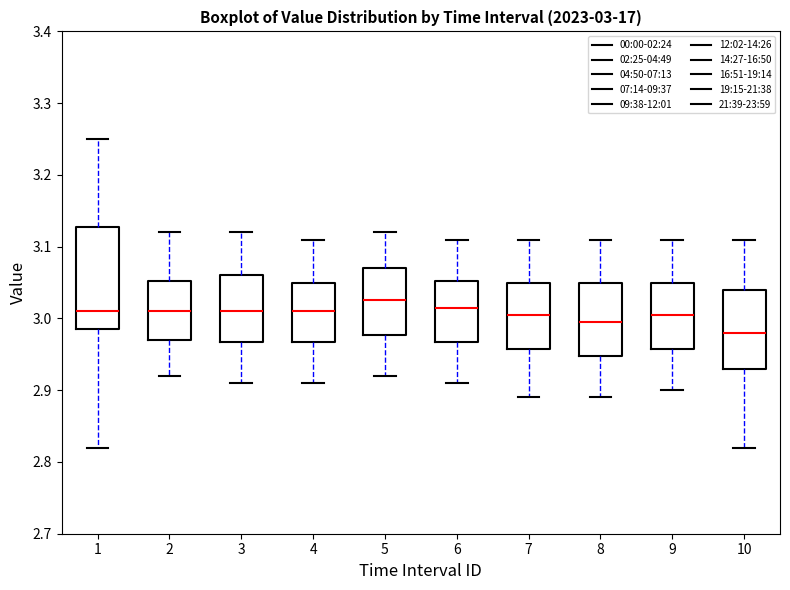

Which box is the tallest, from its lower edge to its upper edge?

1